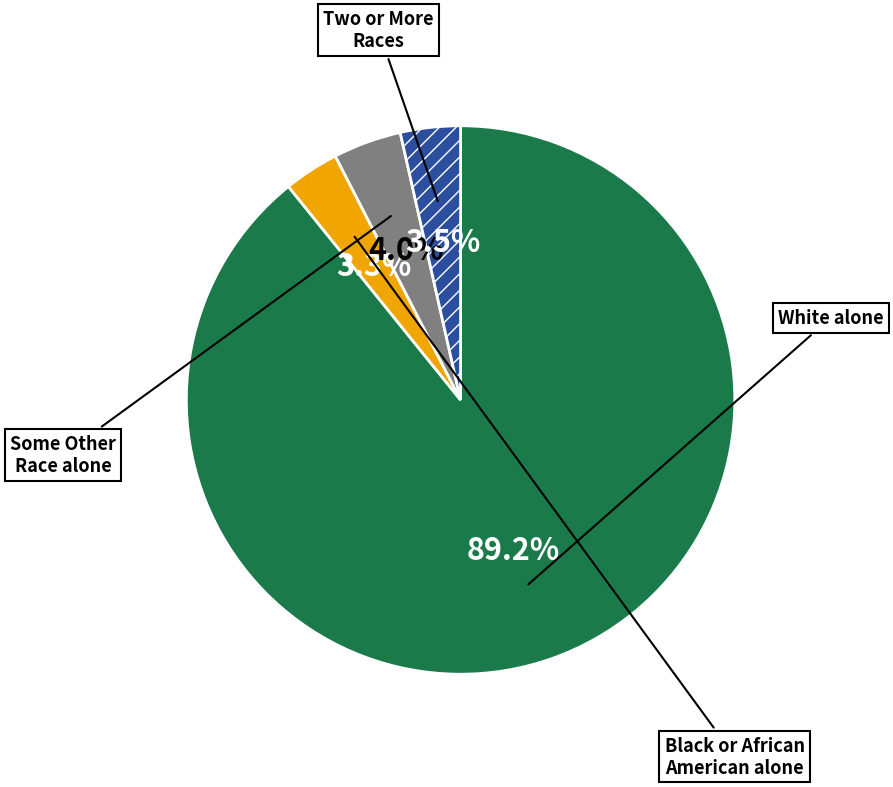

Does any single category account for the majority?

Yes